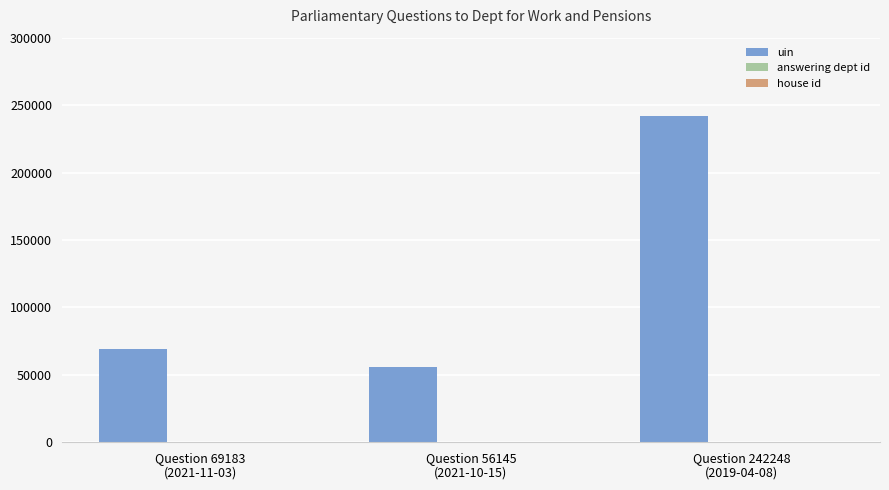

Which series has the largest total across all categories?

uin